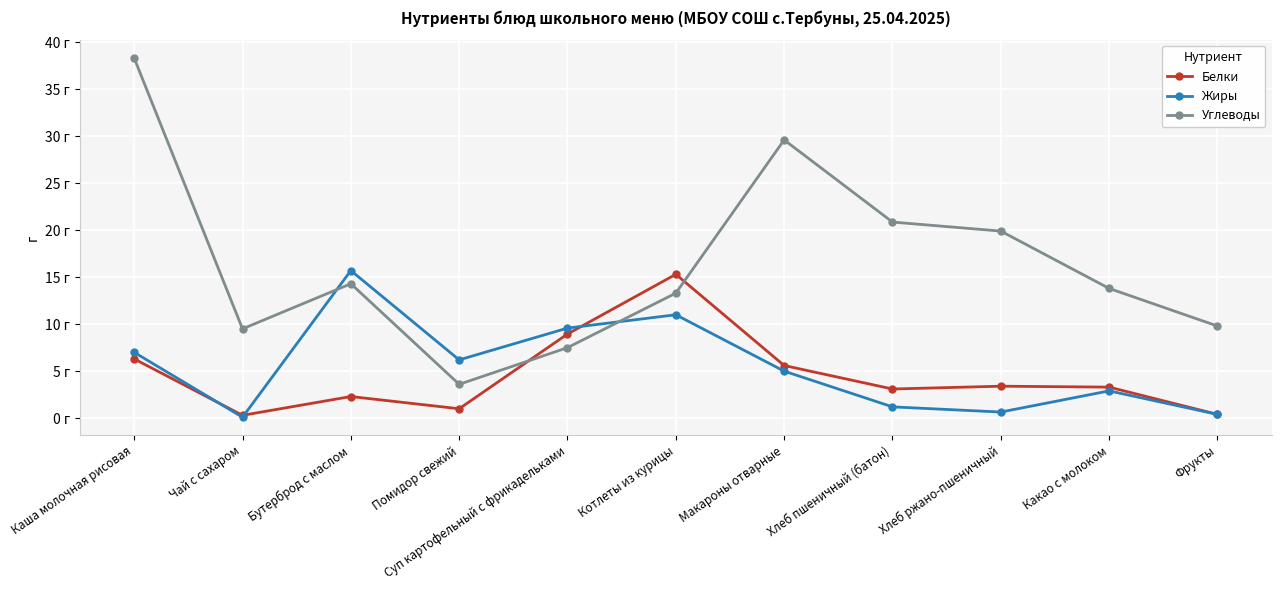

Is this an area chart (filled region under the line)?

No